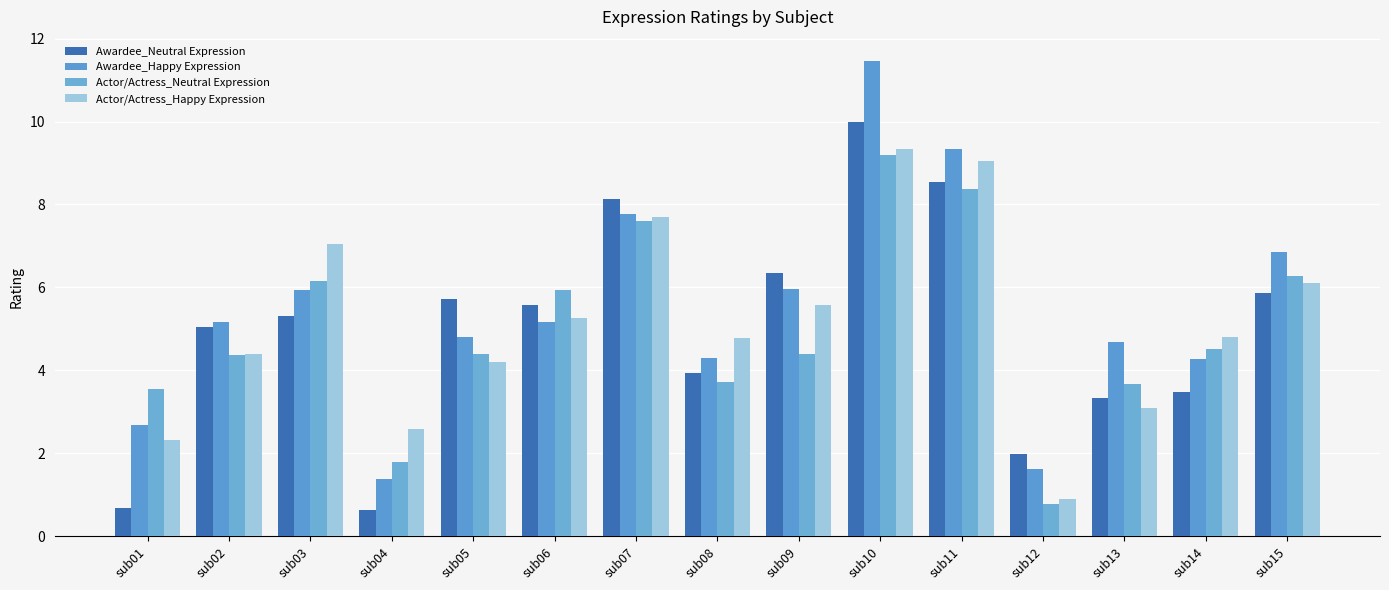

Which has a higher value, sub03 or sub01?

sub03